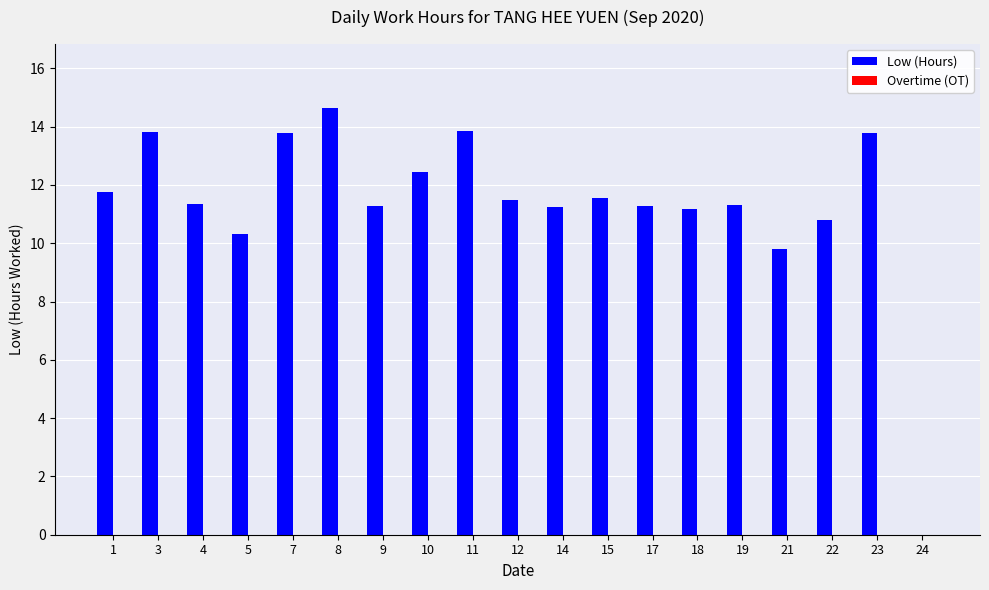

Are the bars grouped side by side (vs. stacked)?

No